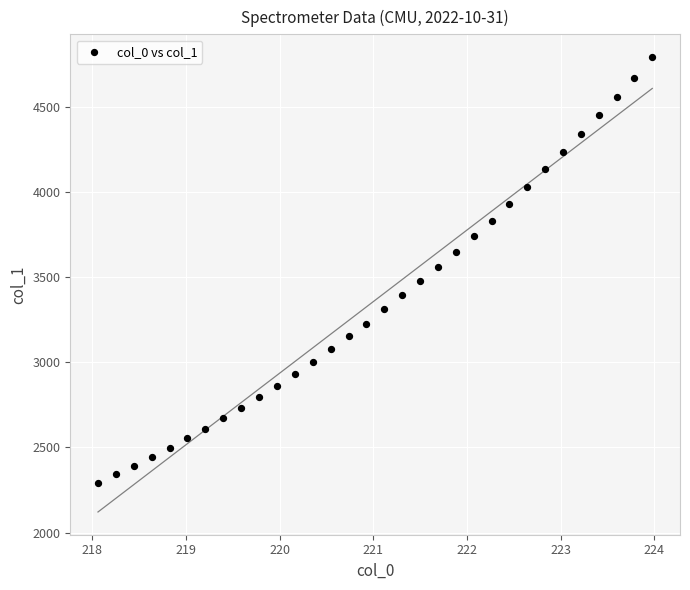

What is the range of Y values (max minus min)?

2501.7